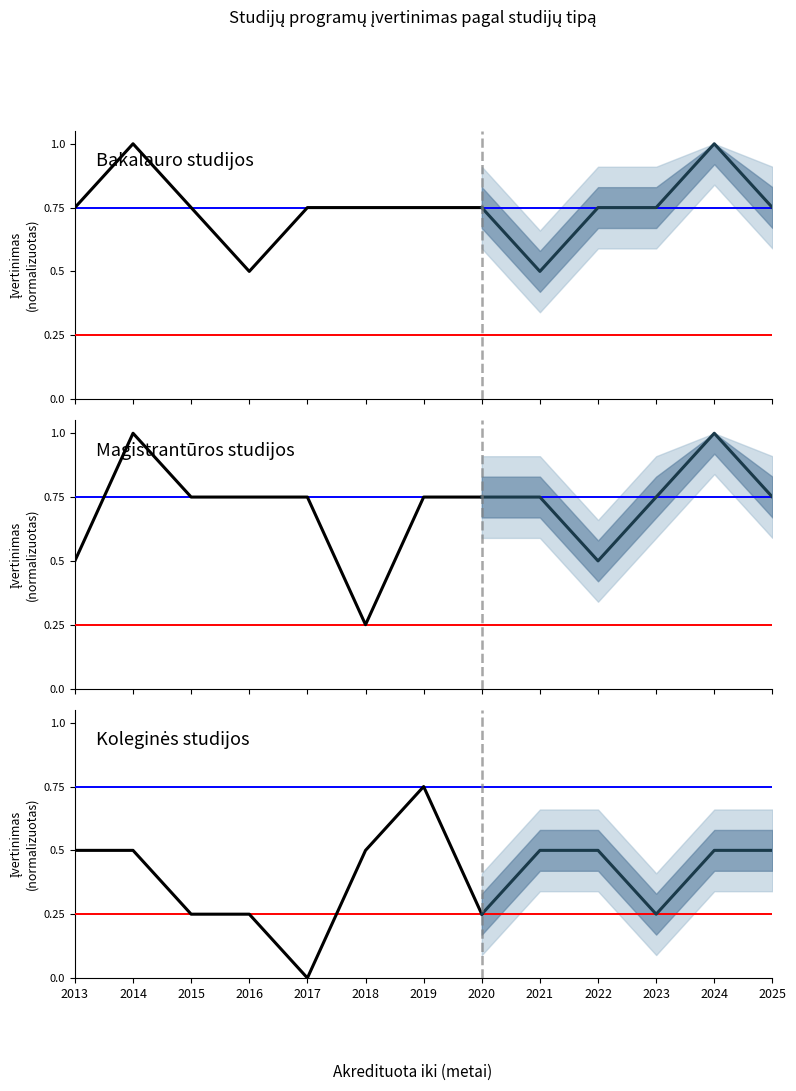

True or false: Magistrantūros studijos and Bakalauro studijos cross at least once.

False